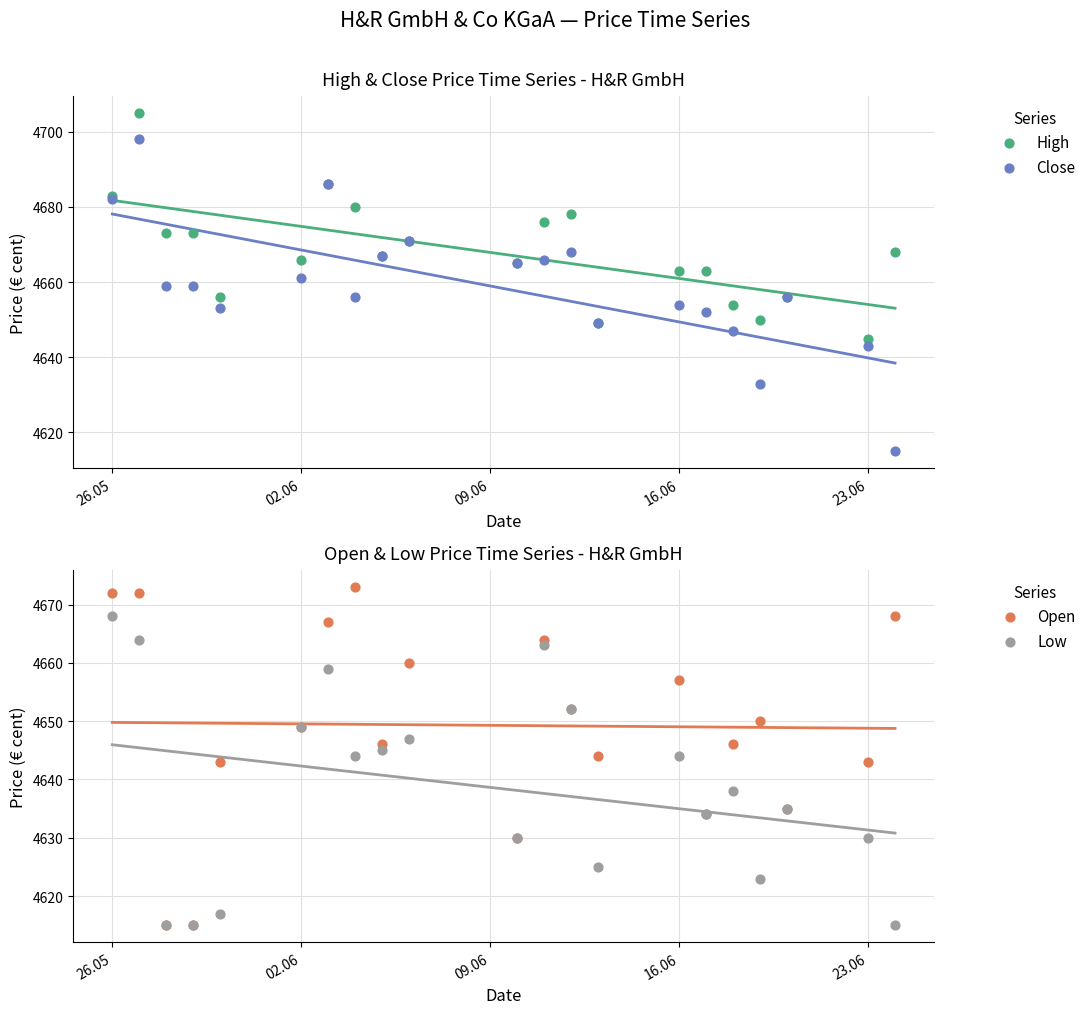

What are all the series names shown in the legend?

High, Close, Open, Low